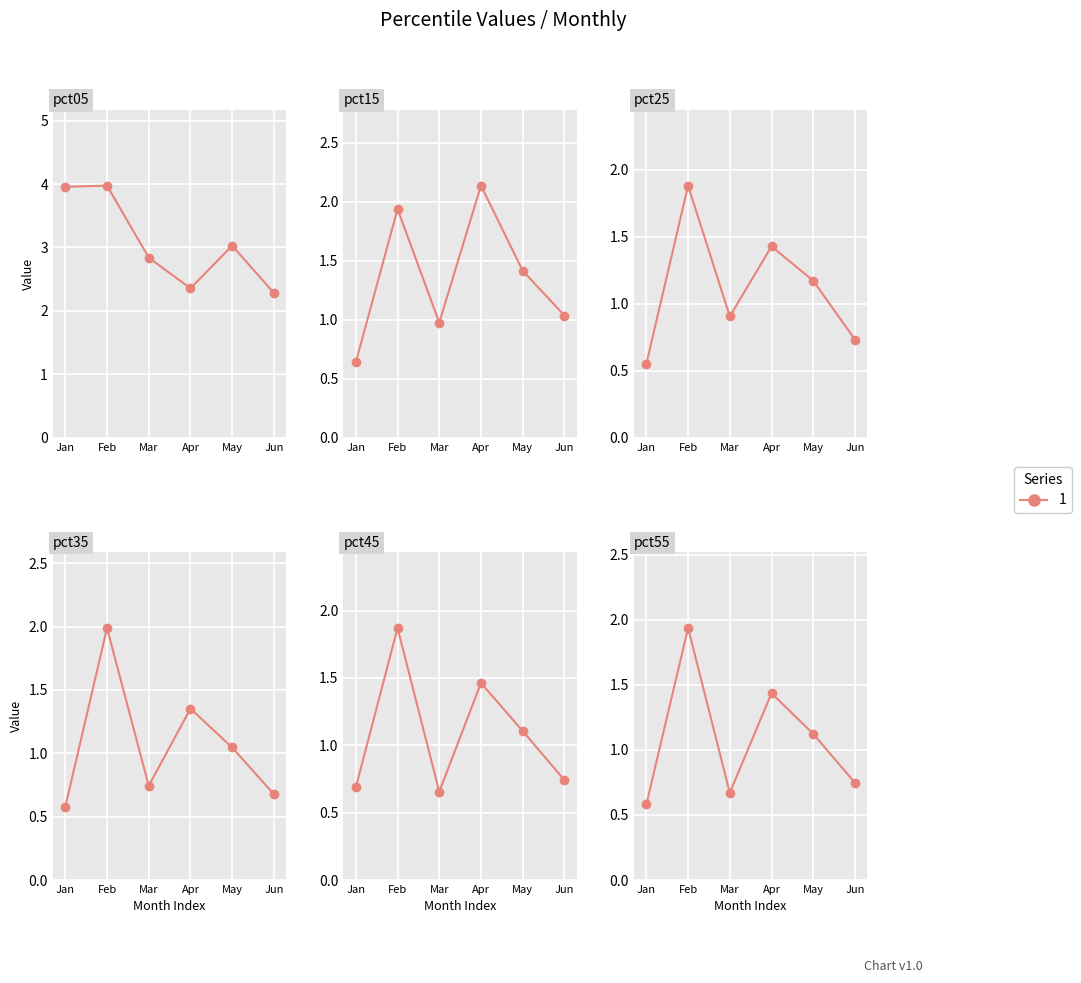

How many data points in pct35 are above 1?

3